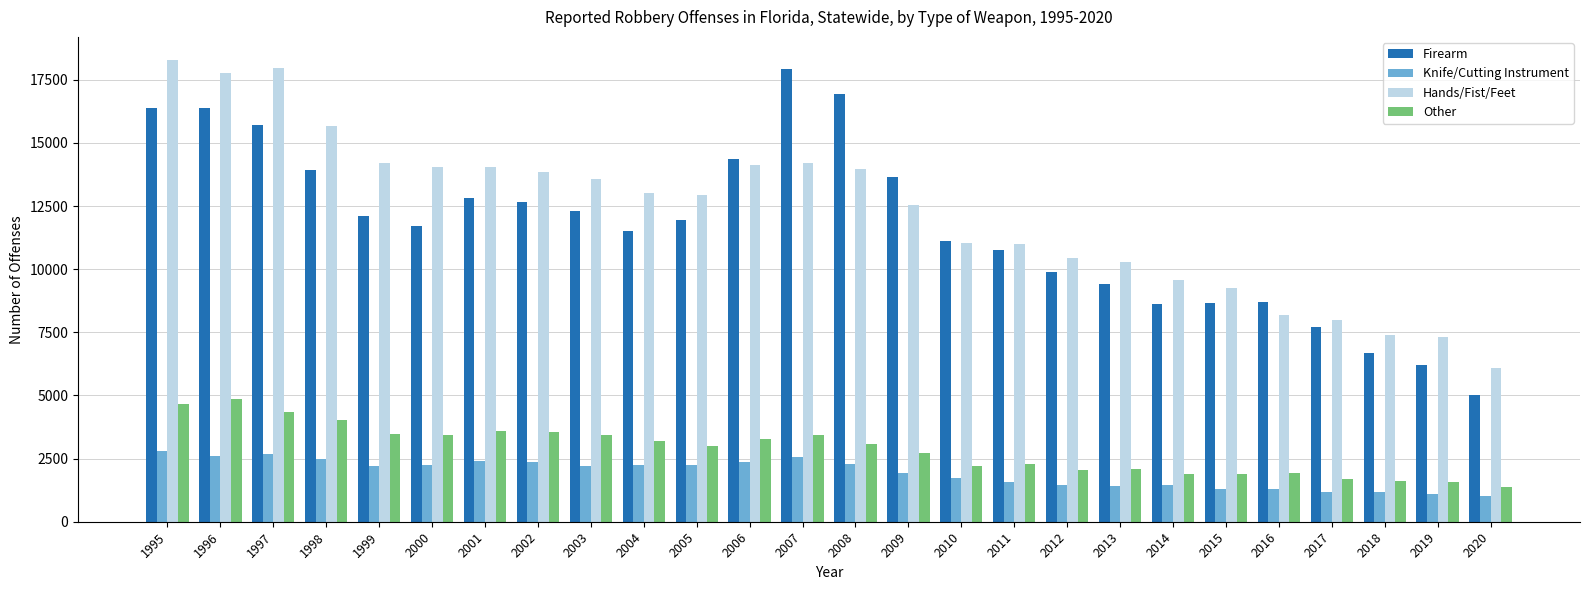

How many categories are shown in the chart?

26